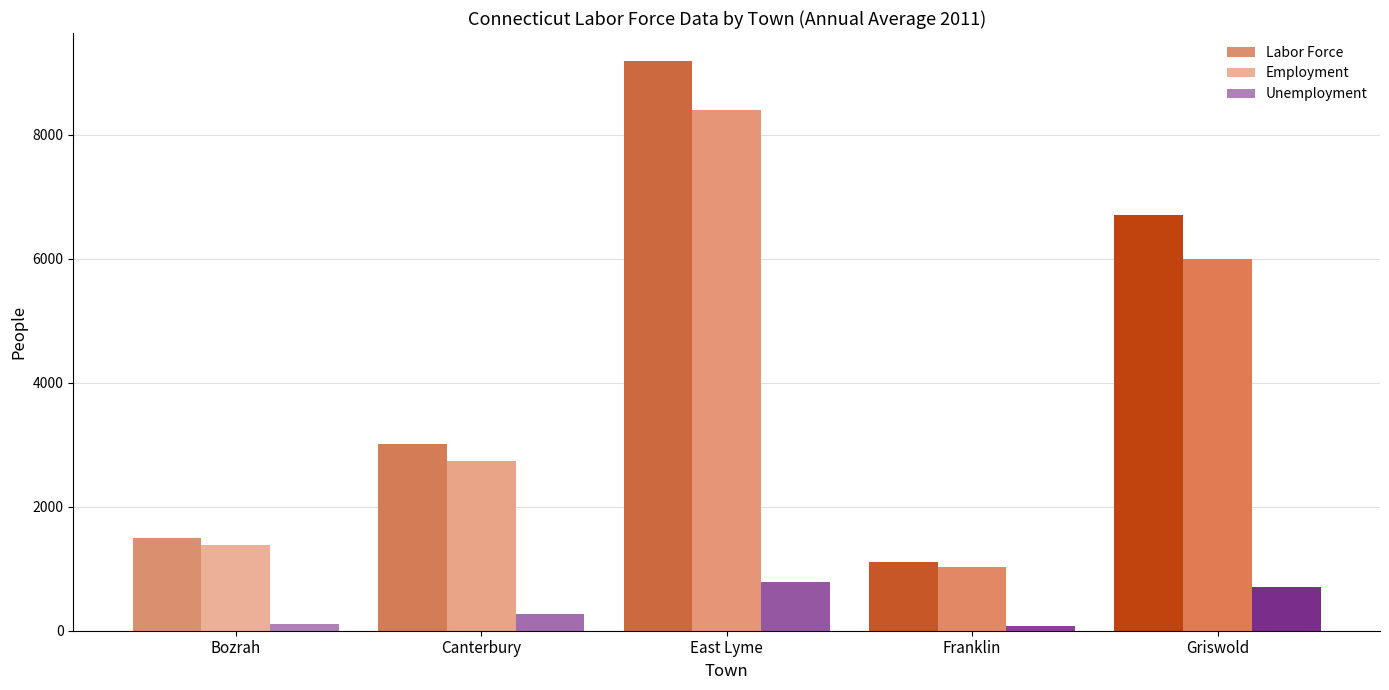

Is it true that Unemployment equals 779 at East Lyme?

True